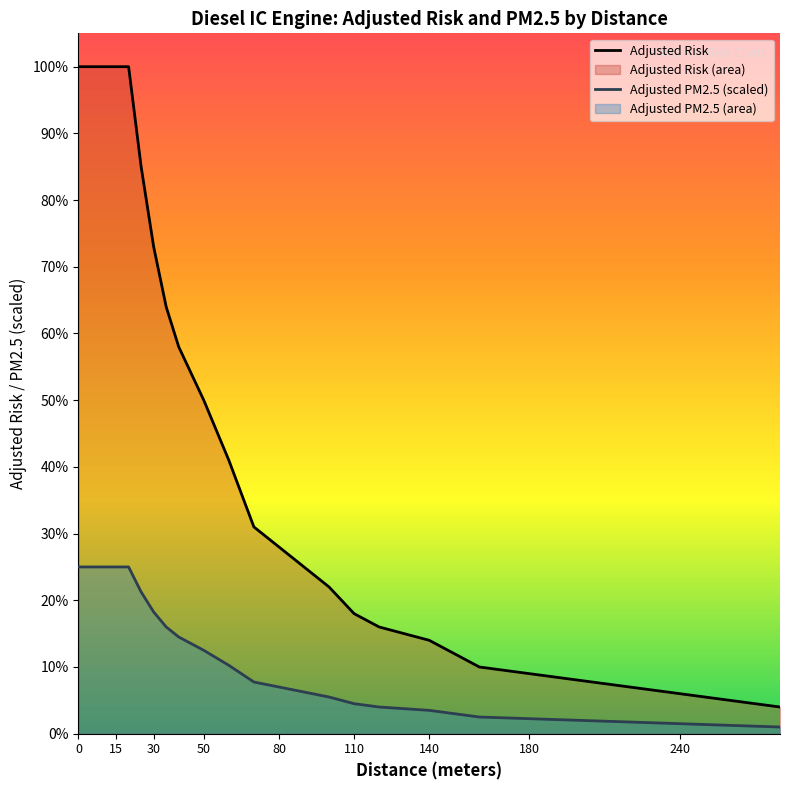

Does the chart display data point markers on the line(s)?

No